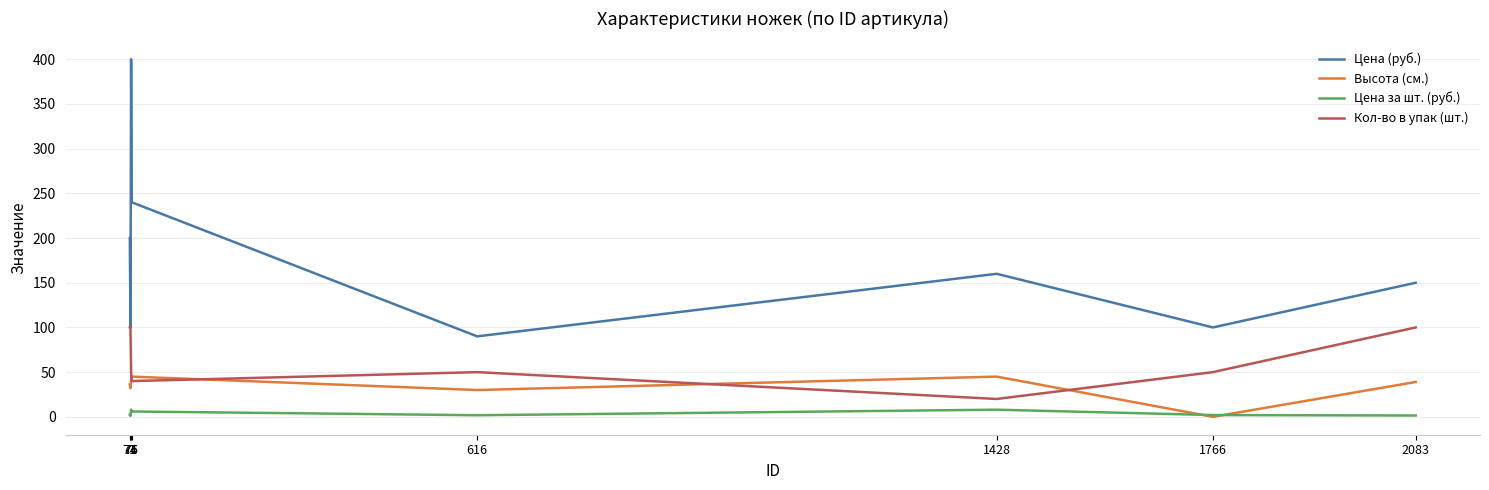

Where does the Кол-во в упак (шт.) series first go above 50?

73